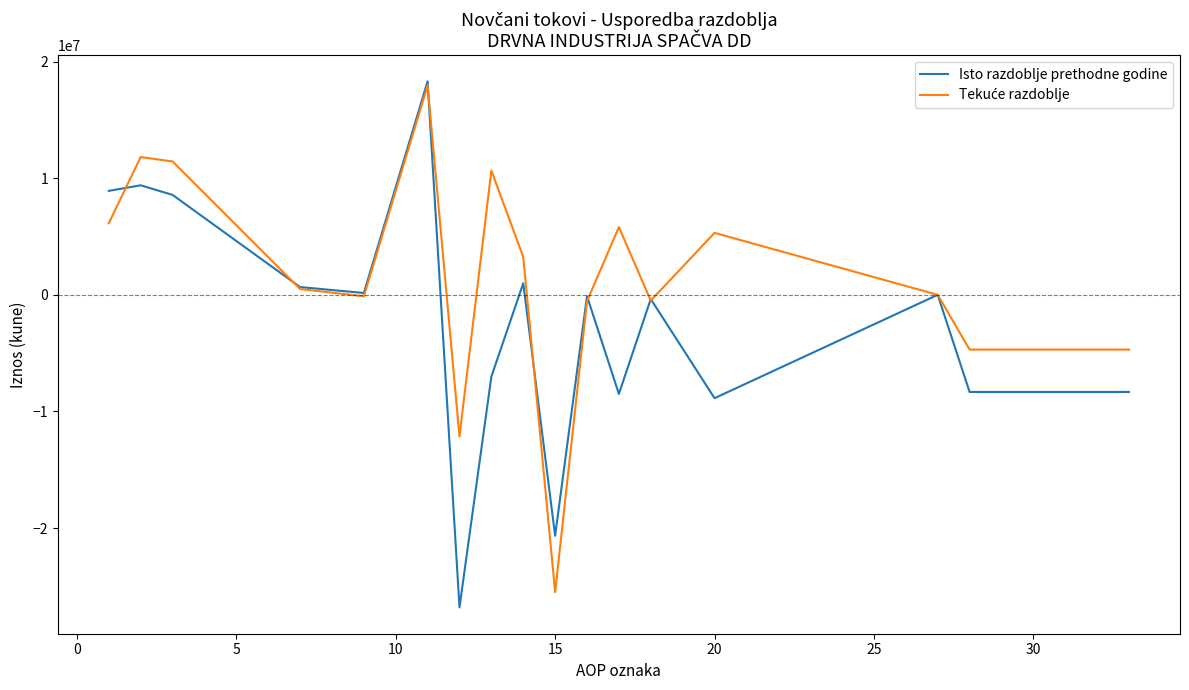

What is the greatest value displayed?

18308251